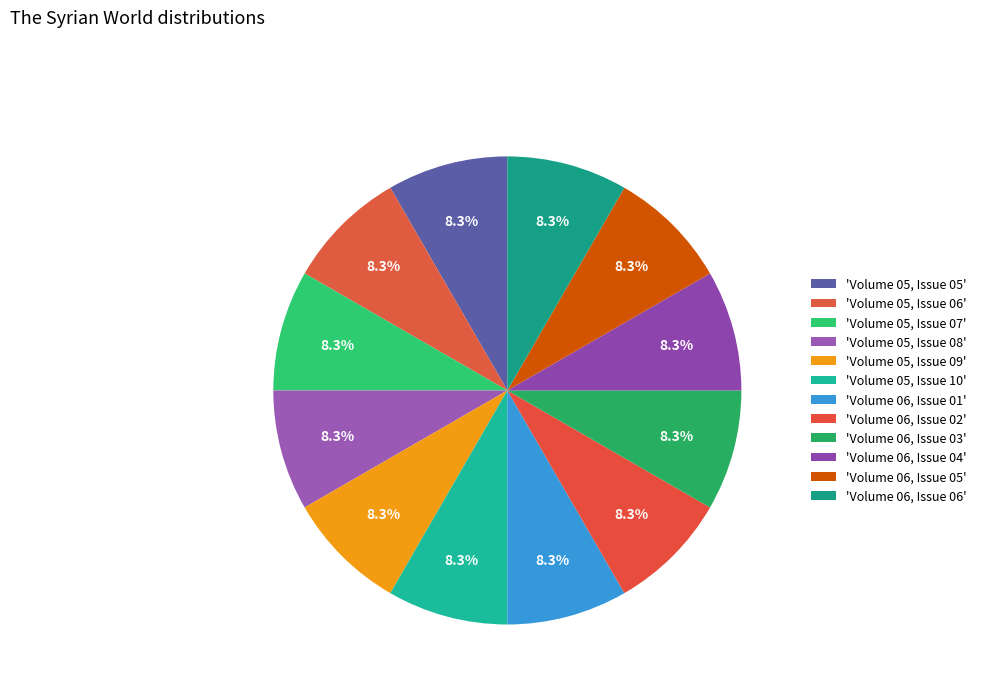

Count the number of slices in the pie.

12